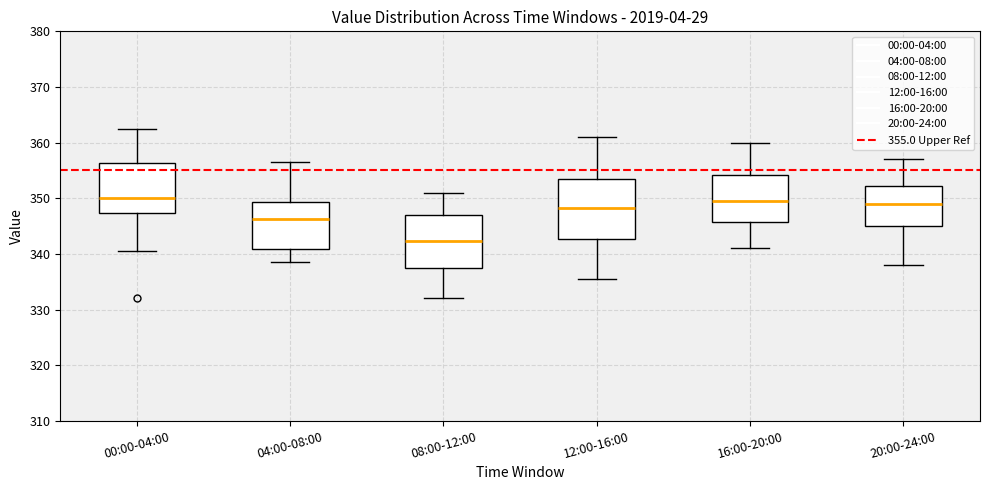

Where does the median line of the box for 08:00-12:00 sit on the y-axis? The values are not printed on the chart, so give them approximately, as read against the axis.

342